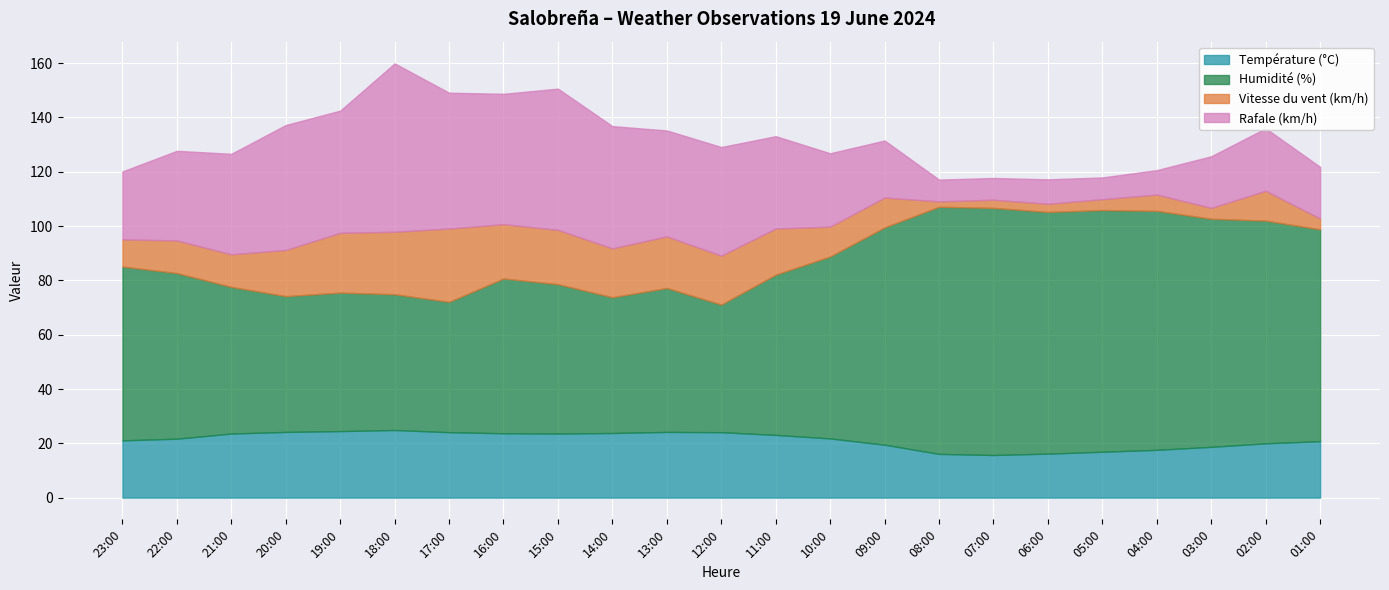

Rank the series at 22:00 from lowest to highest value.

Vitesse du vent (km/h), Température (°C), Rafale (km/h), Humidité (%)